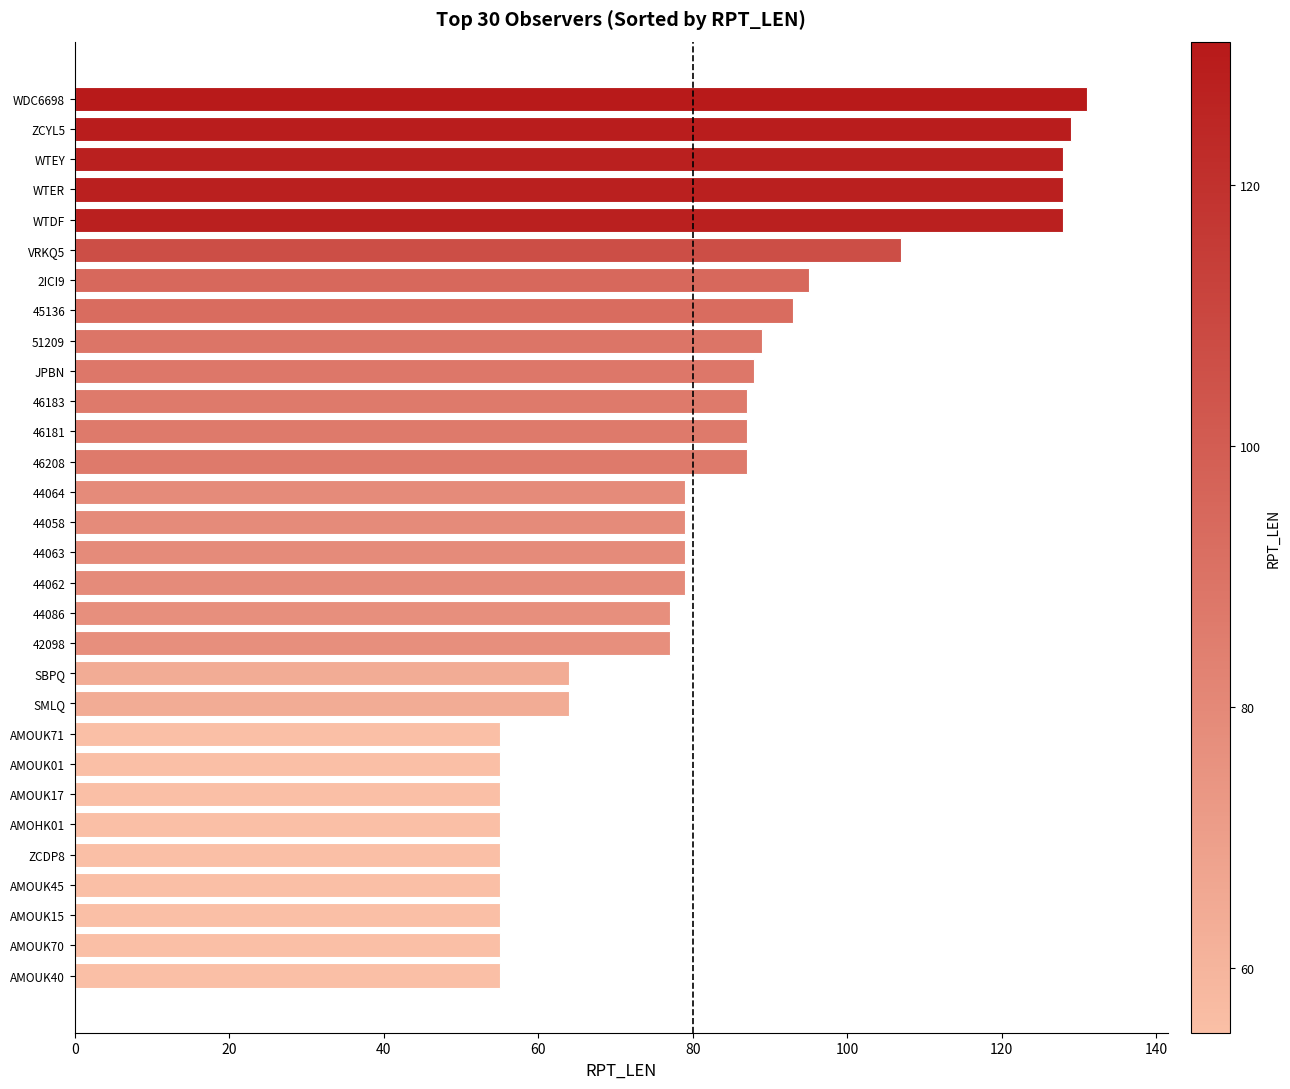

What is the sum of all values?

2470